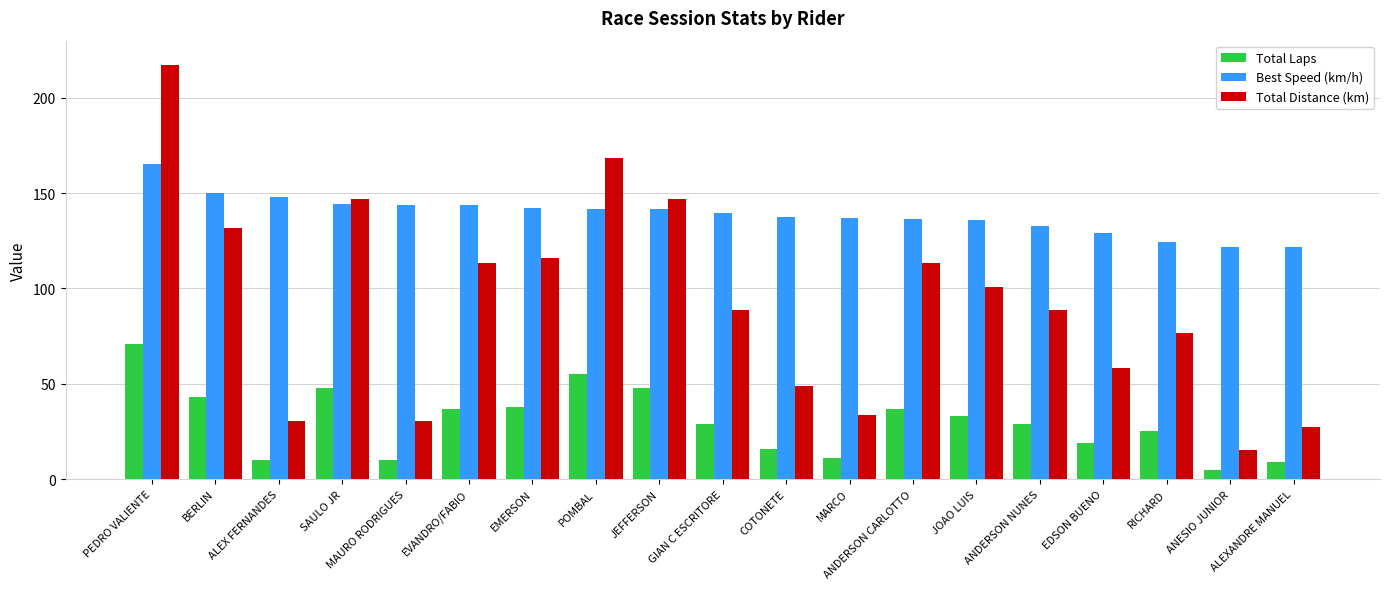

Is it true that Best Speed (km/h) equals 128.9 at EDSON BUENO?

True